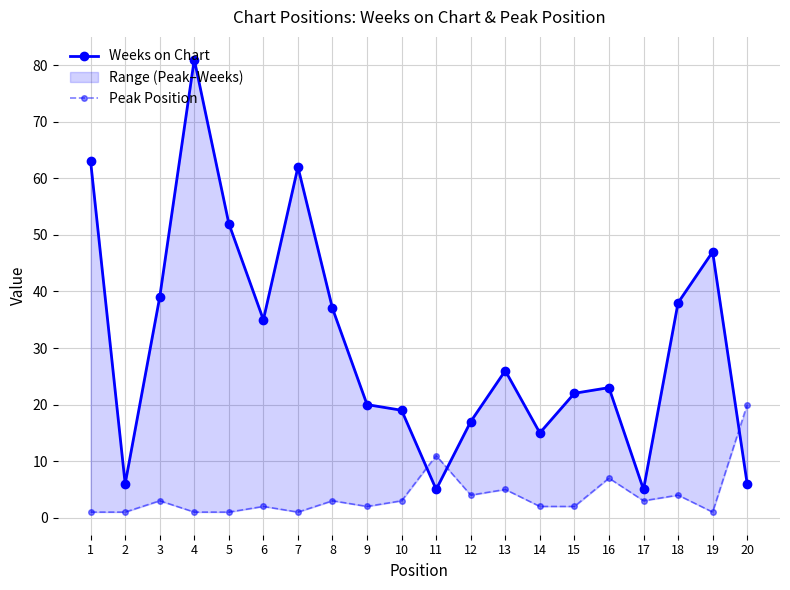

How many times do Peak Position and Weeks on Chart cross each other?

3